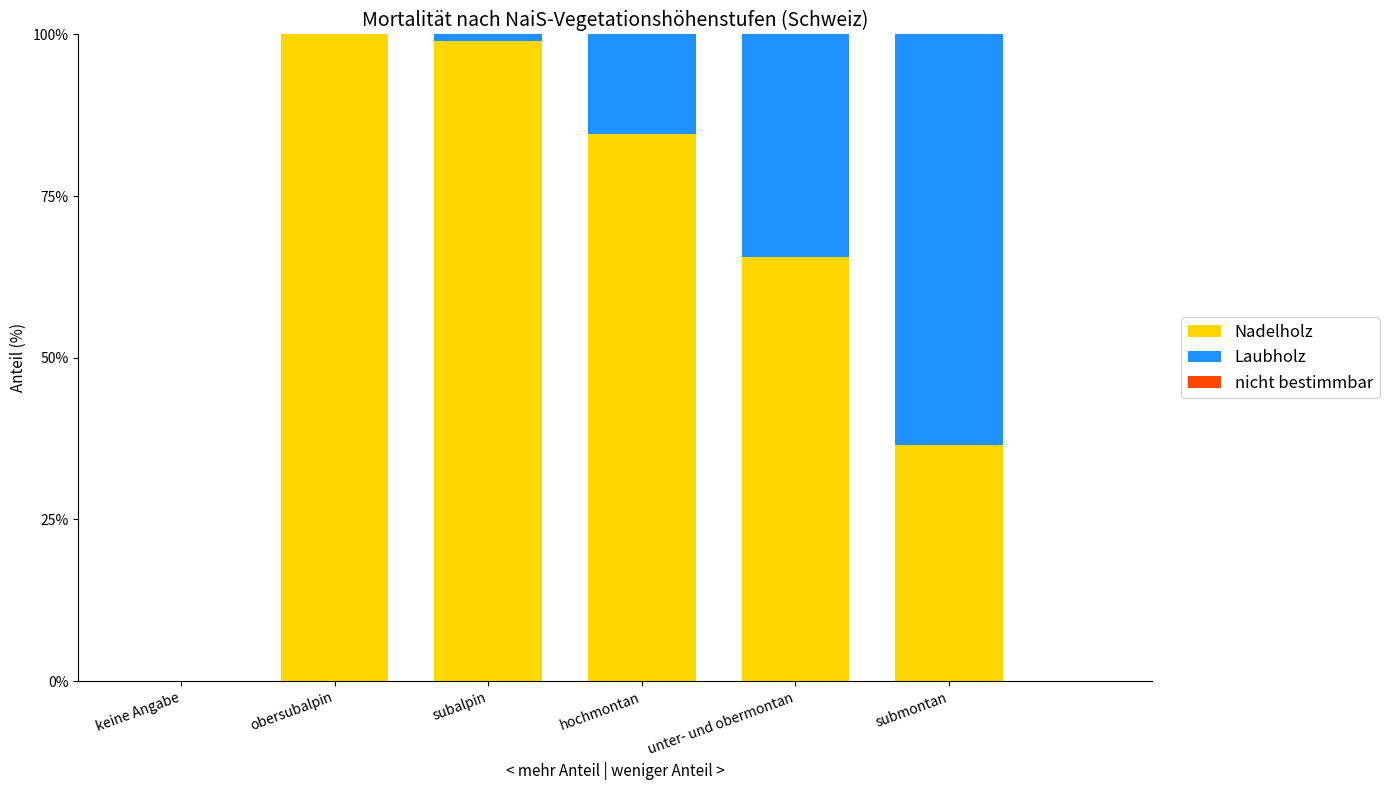

What is the sum of all Nadelholz values?

385.6